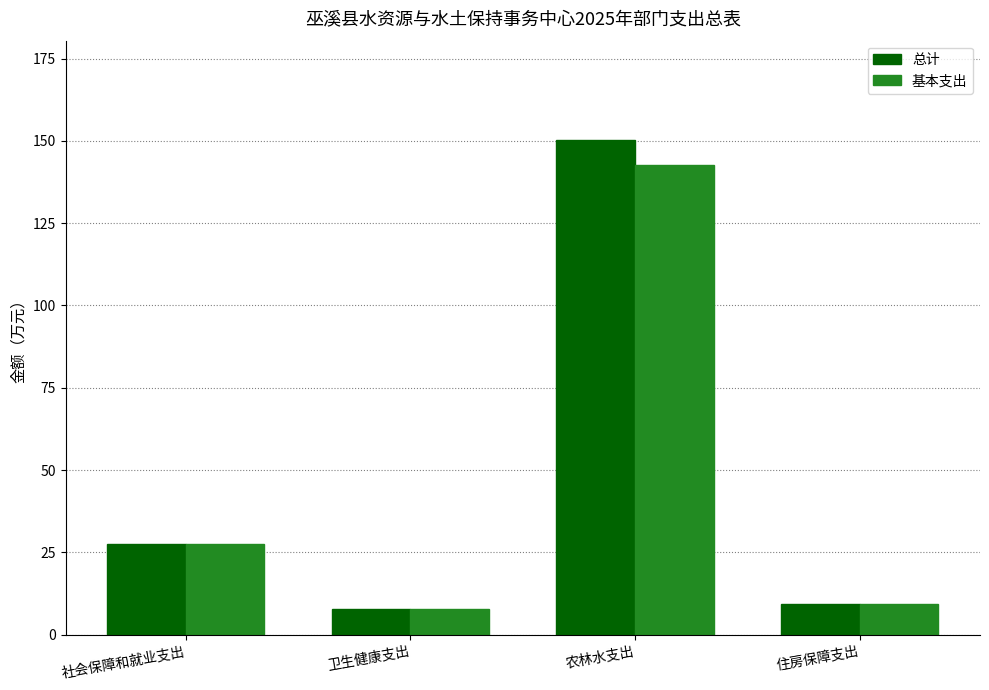

Is the value of 总计 at 社会保障和就业支出 greater than the value of 基本支出 at 卫生健康支出?

Yes